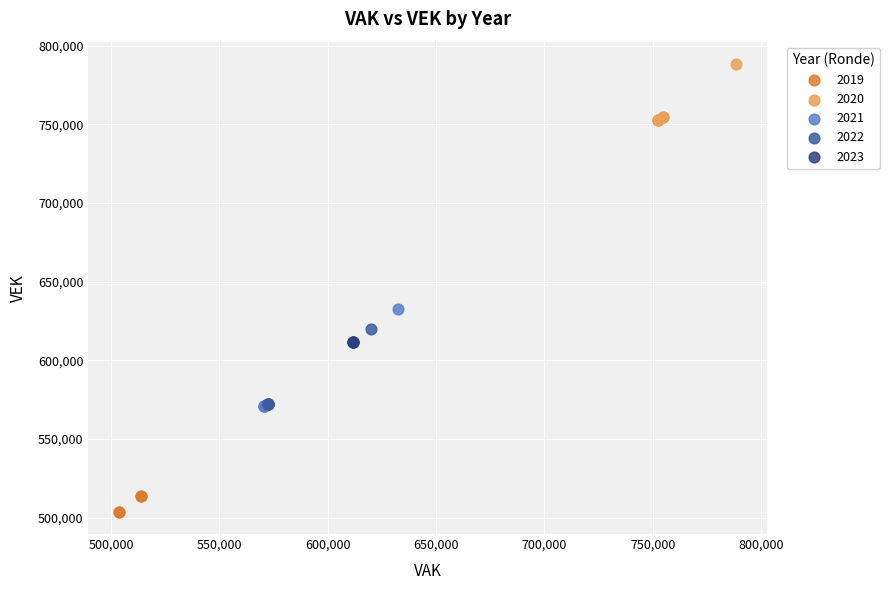

Which series reaches the minimum Y coordinate?

2019